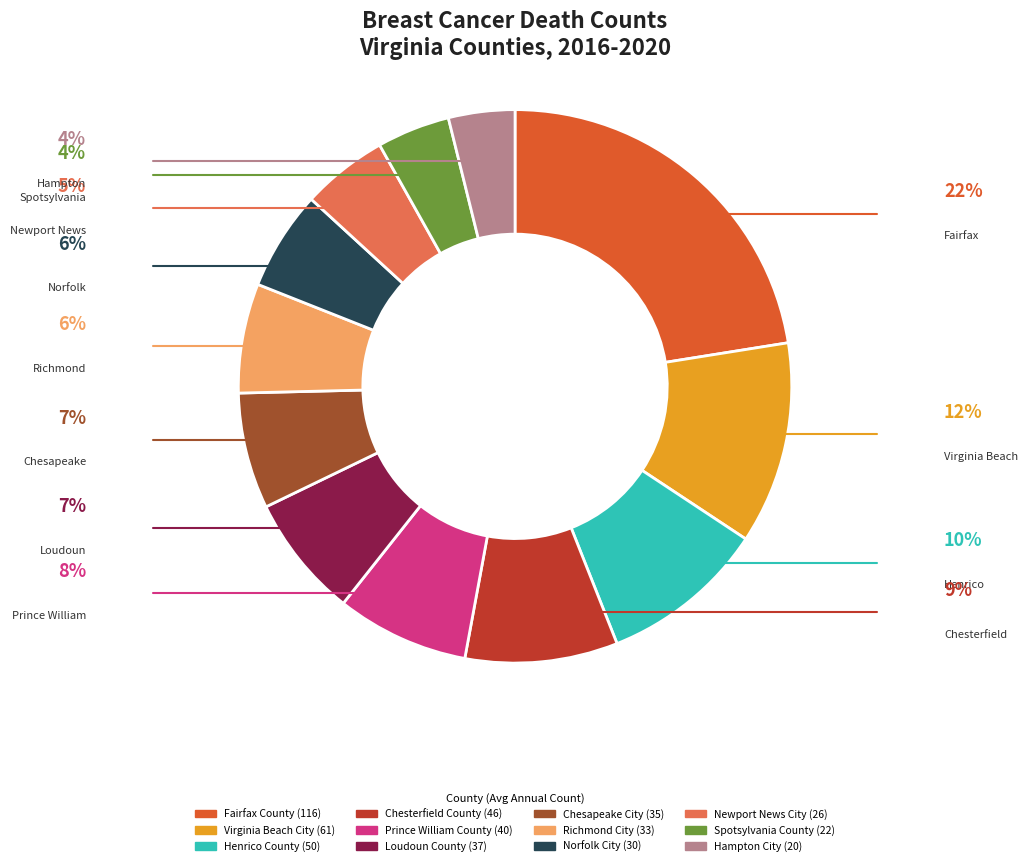

Is it true that Chesapeake City is 7% of the pie?

True